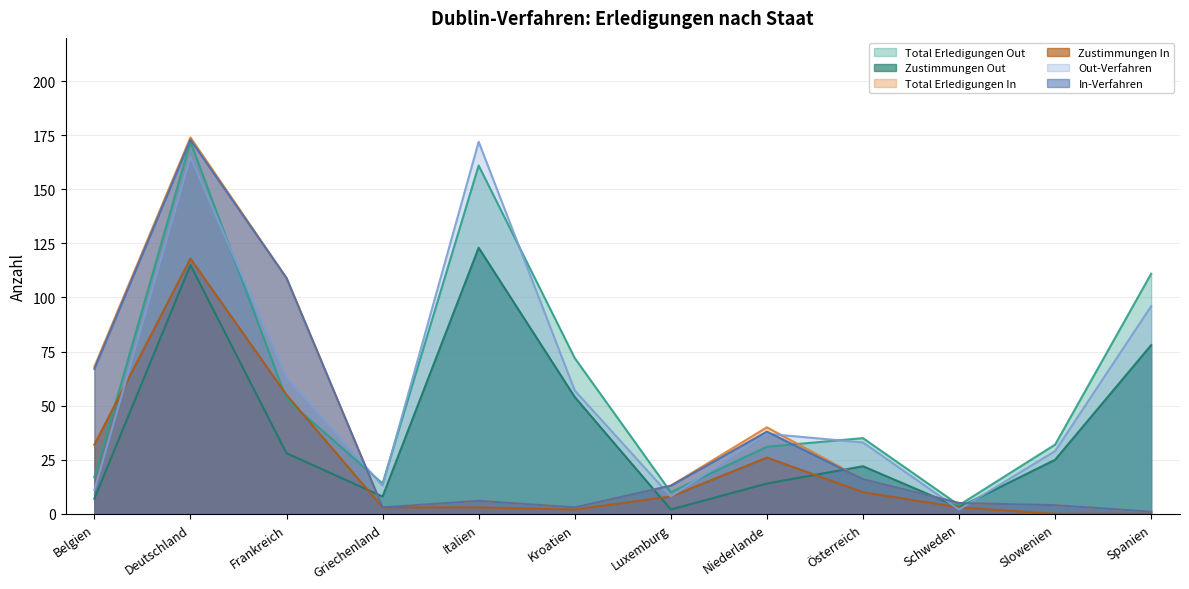

Is it true that Total Erledigungen In equals 5 at Schweden?

True